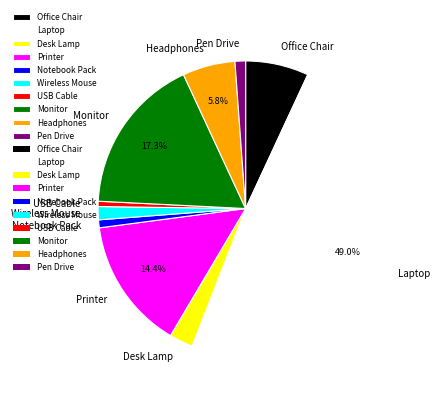

What is the ratio of the value at Printer to the value at Headphones?

2.5